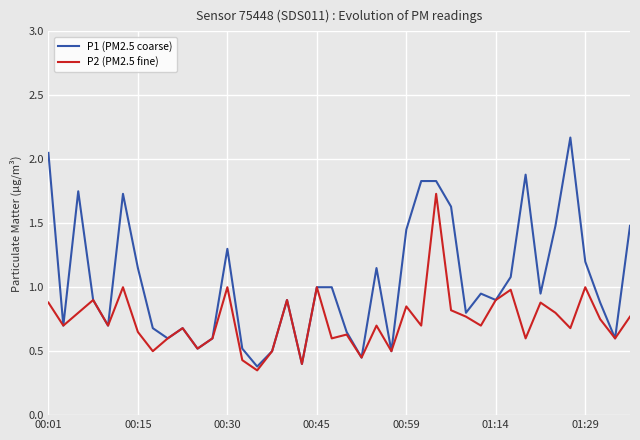

Rank the series by their maximum value, from highest to lowest.

P1 (PM2.5 coarse), P2 (PM2.5 fine)